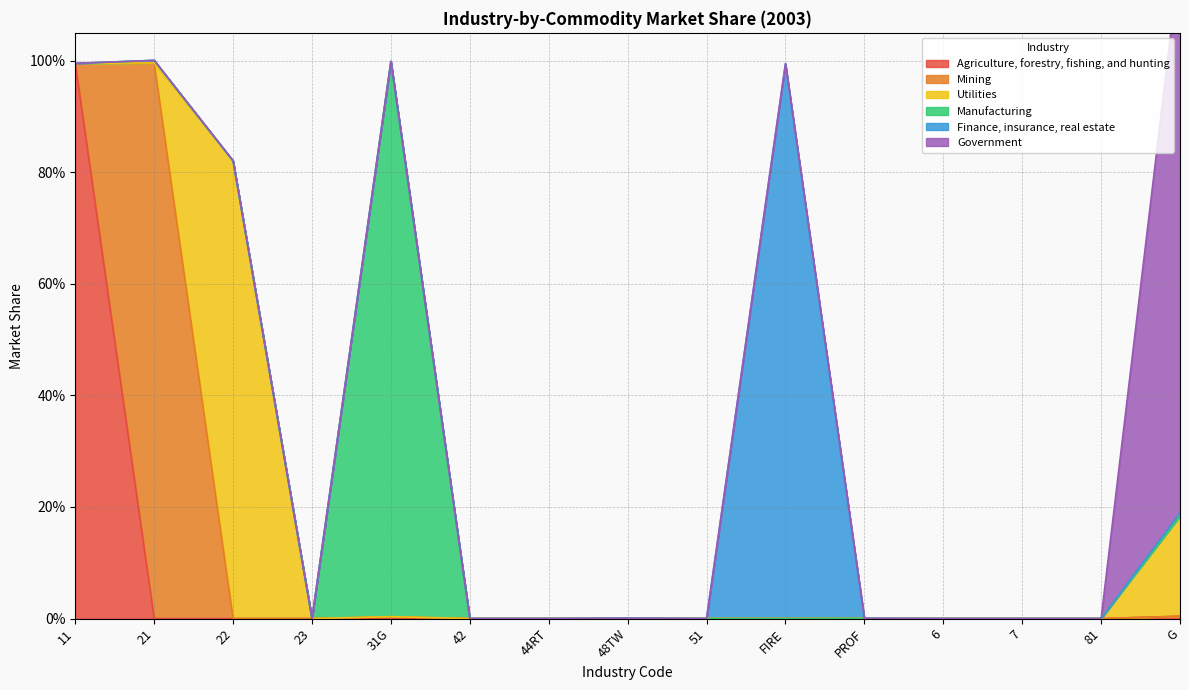

At which category is the sum across all series the highest?

G